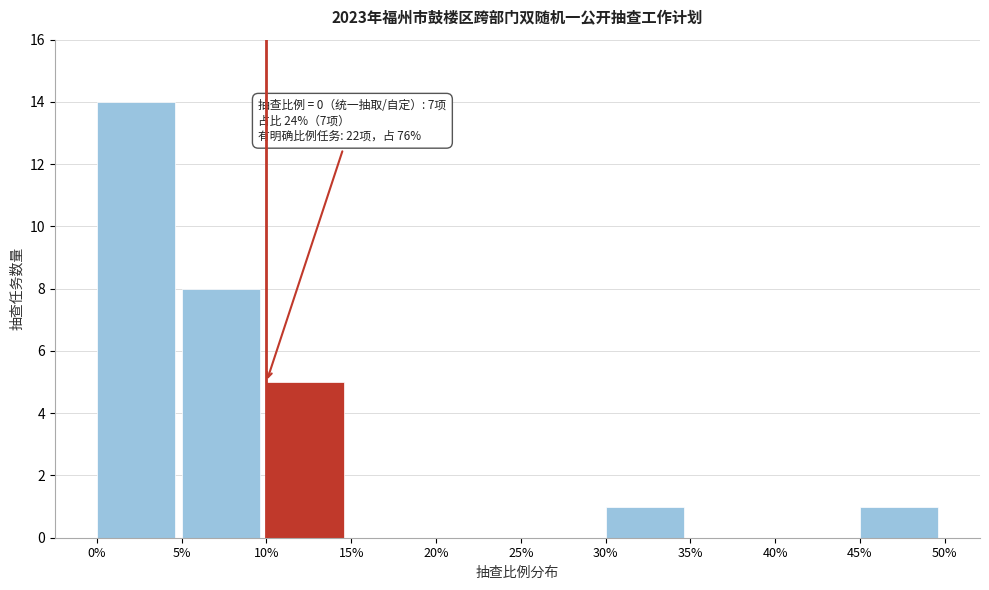

Reading right to left, what are all the values shown in this chart?

45%=1	40%=0	35%=0	30%=1	25%=0	20%=0	15%=0	10%=5	5%=8	0%=14